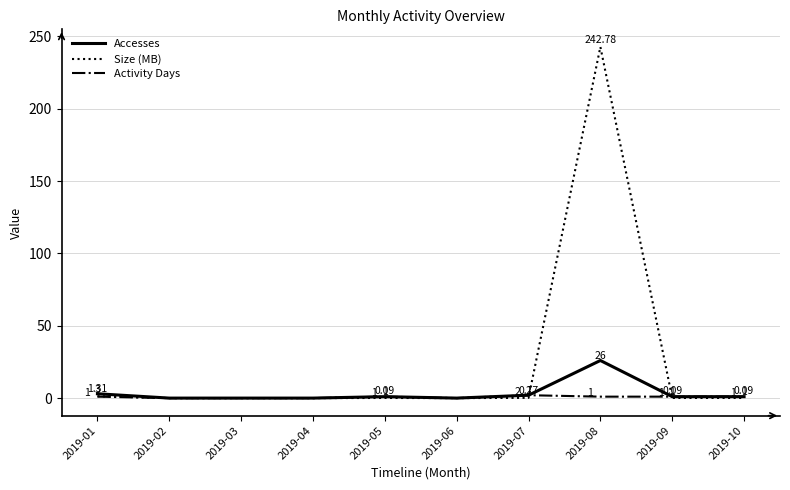

Which series has the largest range (max minus min)?

Size (MB)